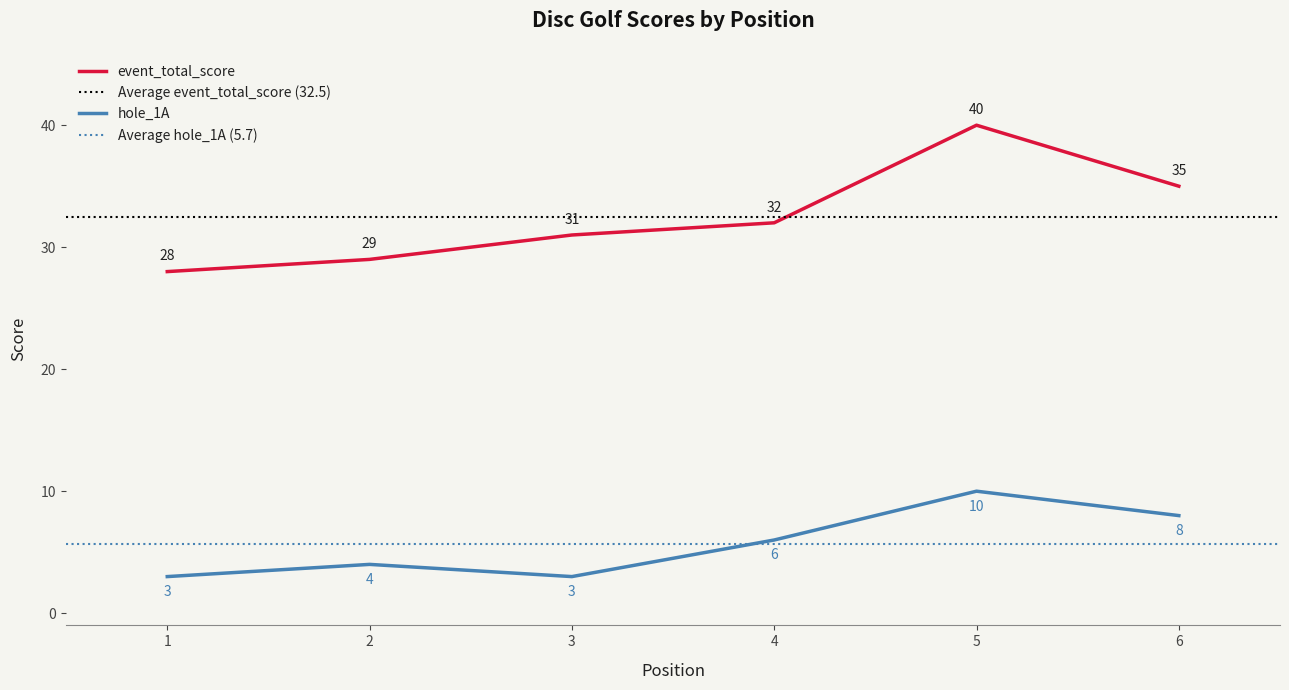

At which label is event_total_score closest to 34?

6